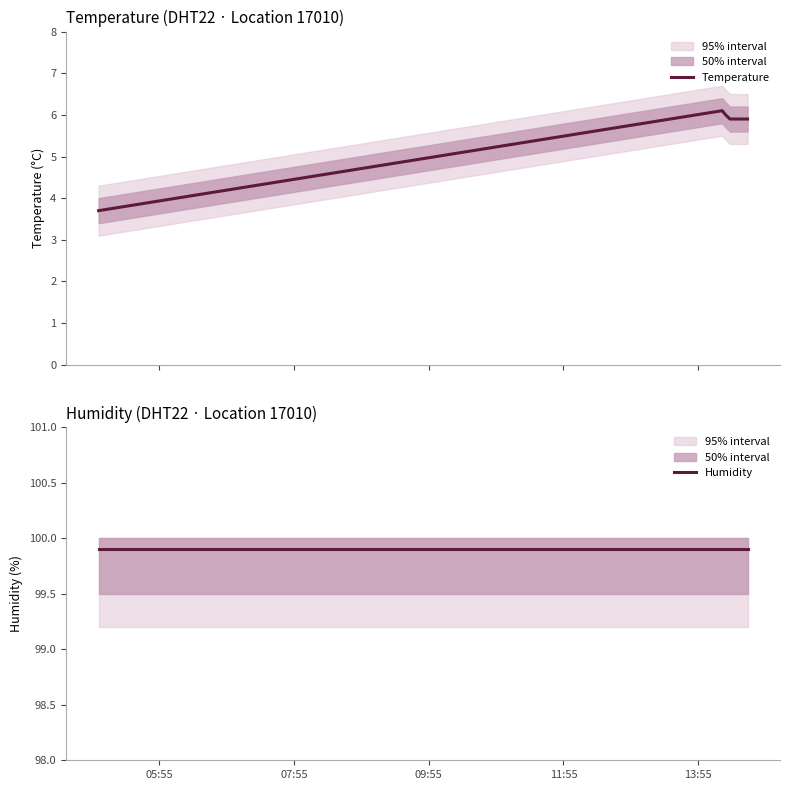

What is the minimum value for Temperature?

3.7